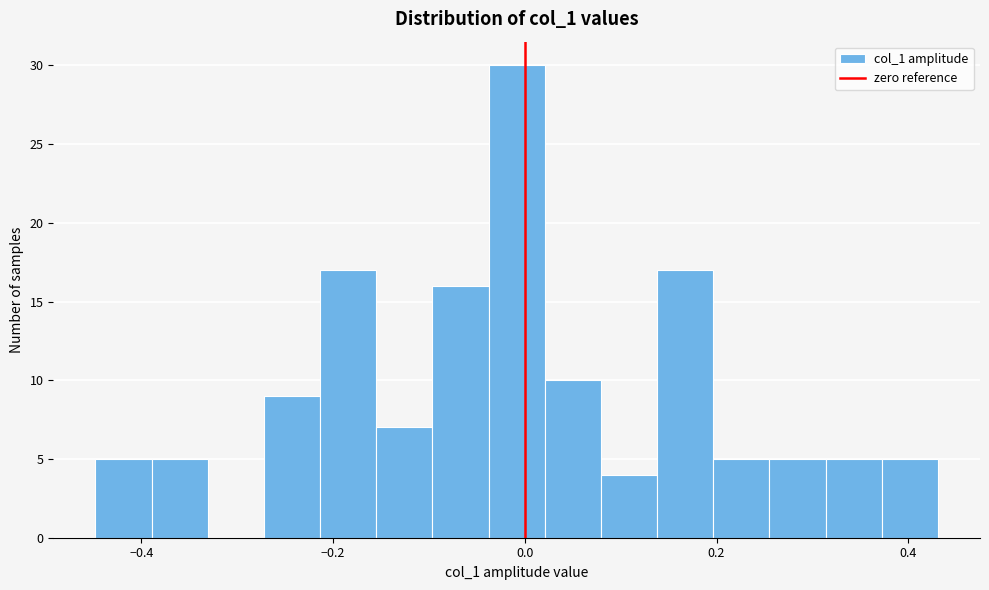

Around what value on the x-axis is the tallest bar? Give the approximate position of its centre, as read against the axis.

0.00